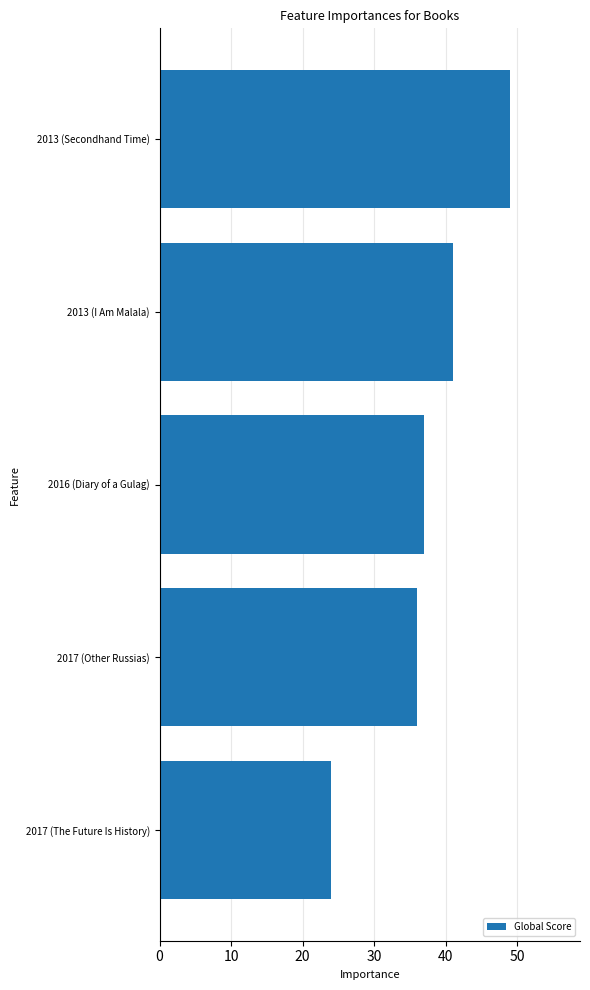

The value at 2017 (The Future Is History) is 24. True or false?

True